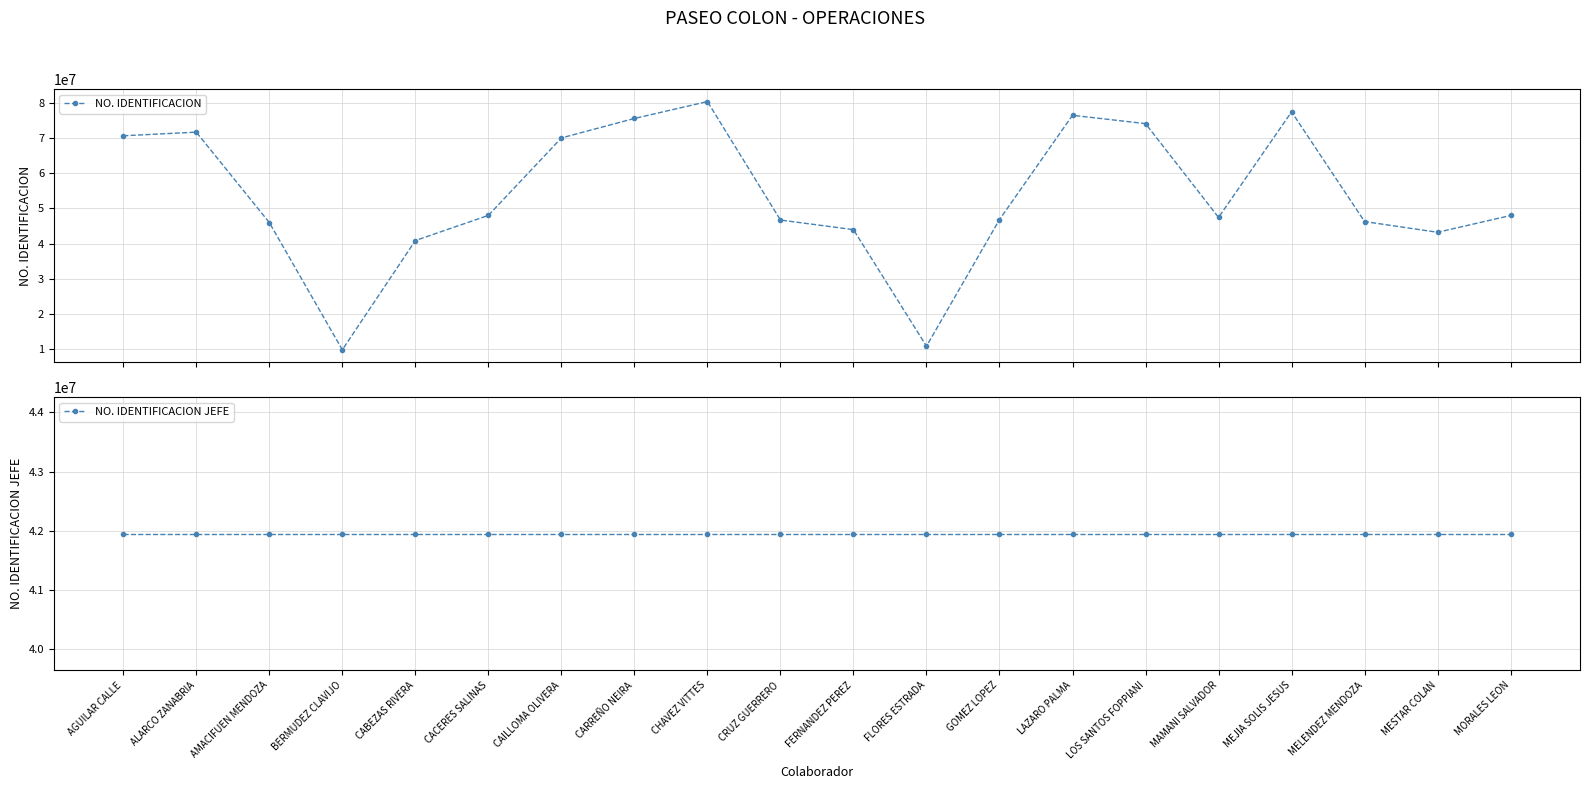

Does the chart display data point markers on the line(s)?

Yes